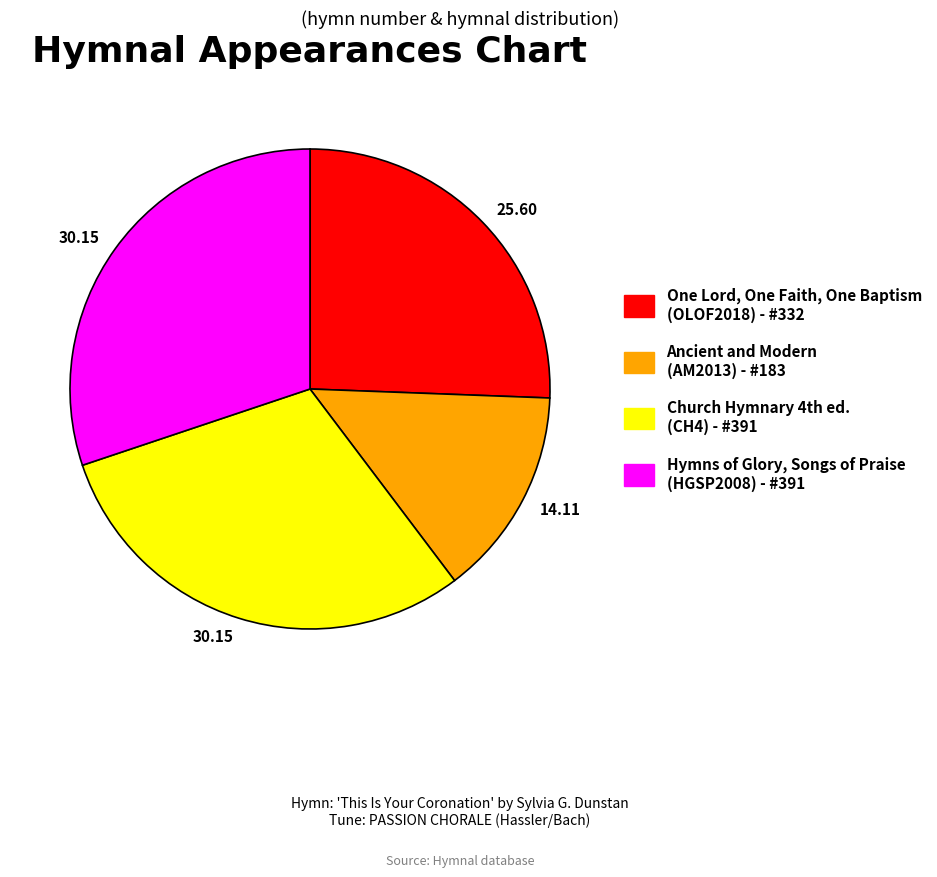

Is there any slice that represents more than half of the pie?

No